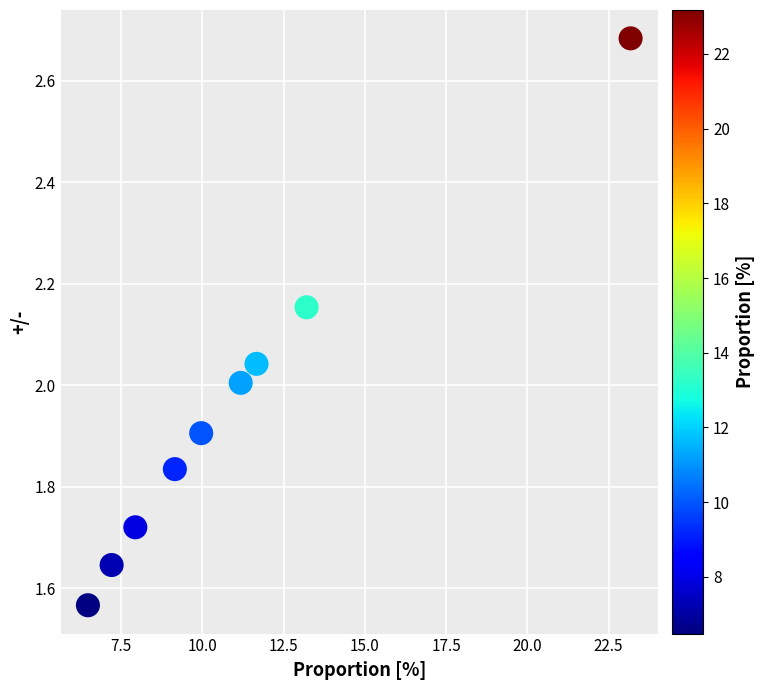

What is the range of X values (max minus min)?

16.7